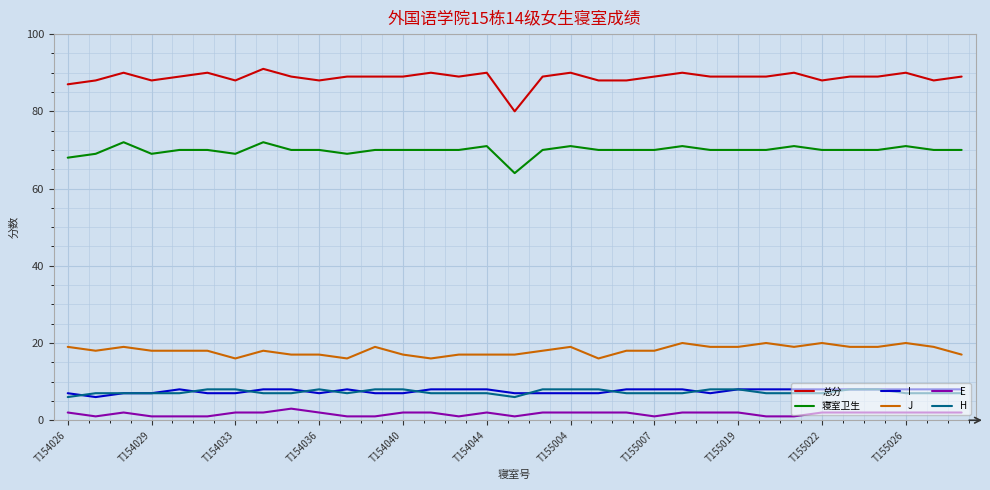

What is the greatest value displayed?

91